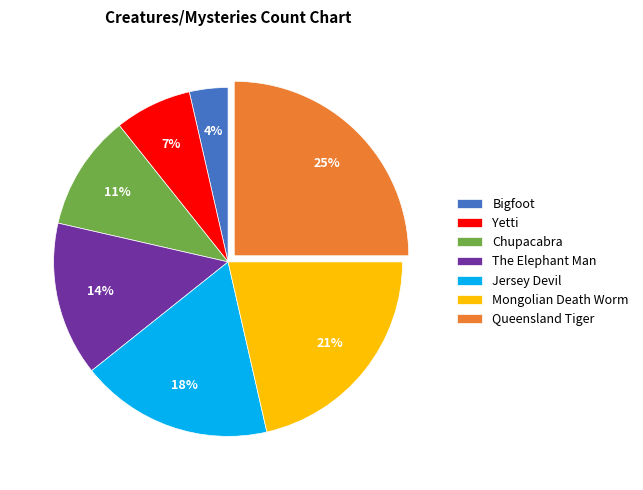

Is Yetti the majority of the pie?

No